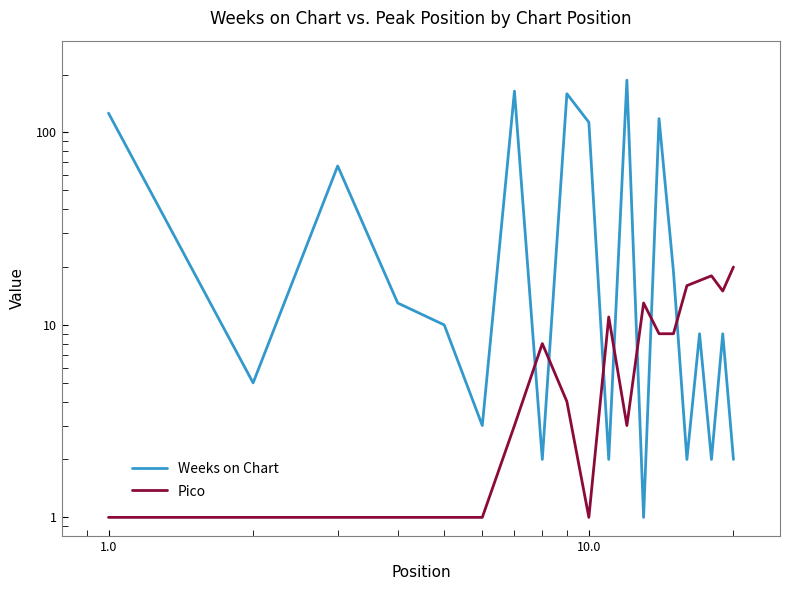

Is the value of Pico at 10.0 greater than the value of Weeks on Chart at 0.1?

No